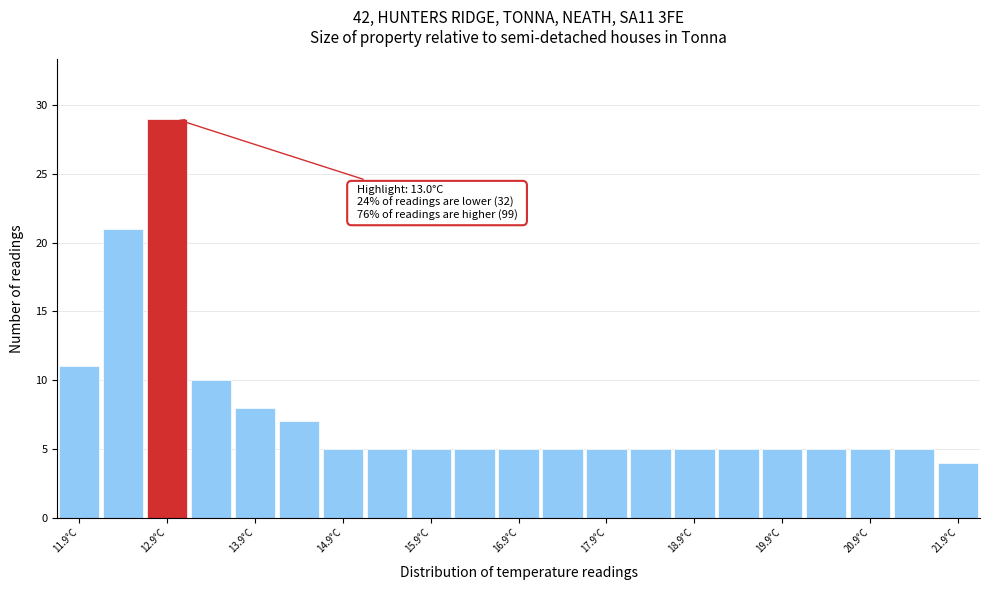

Which range on the x-axis has the tallest bar?

12.65 to 13.15